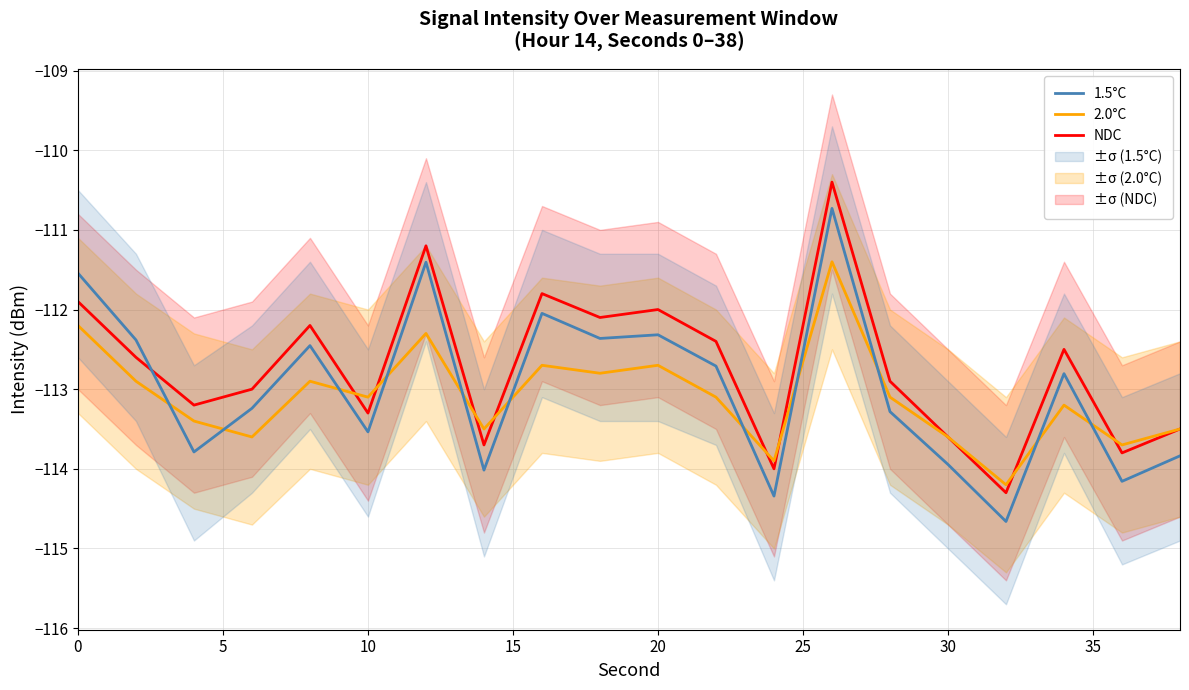

How many times do 1.5°C and 2.0°C cross each other?

11